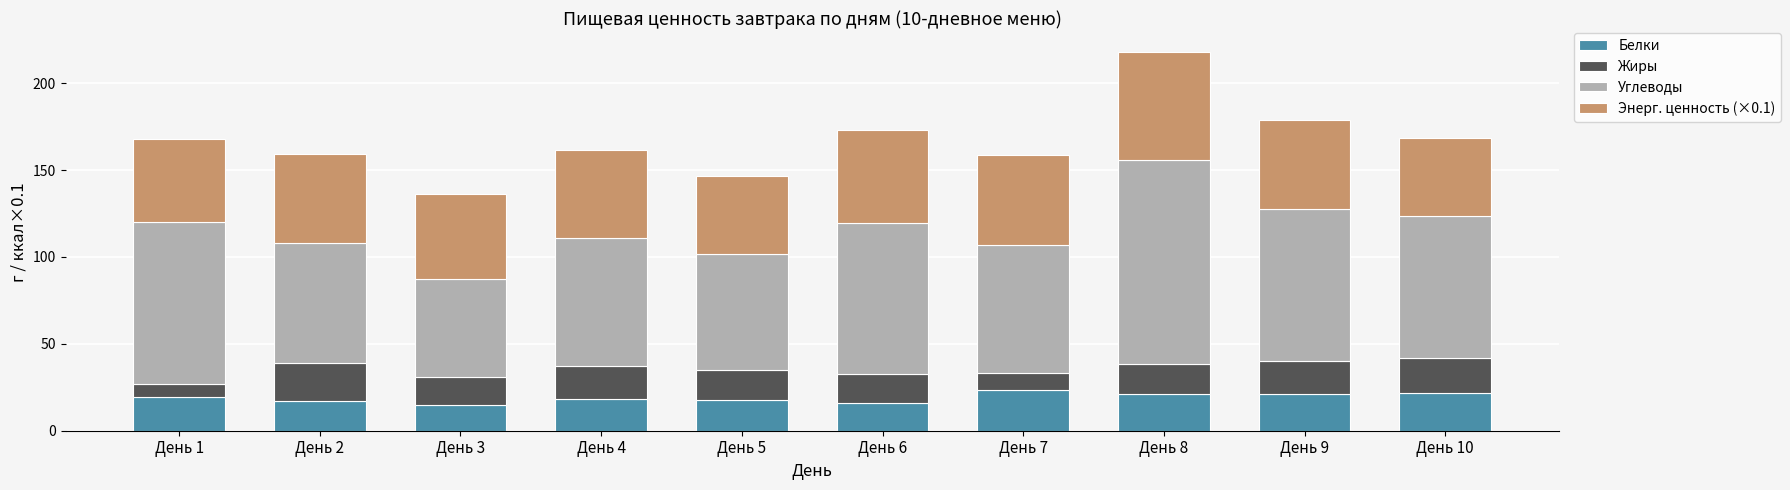

What is the total value across all series at День 6?

173.2